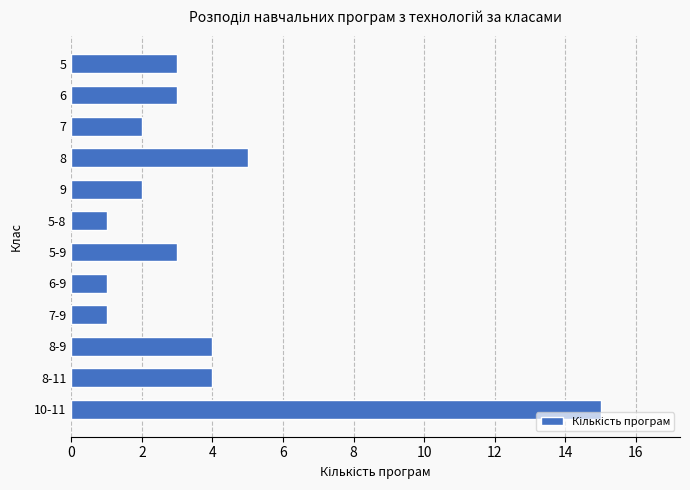

Are the bars horizontal?

Yes